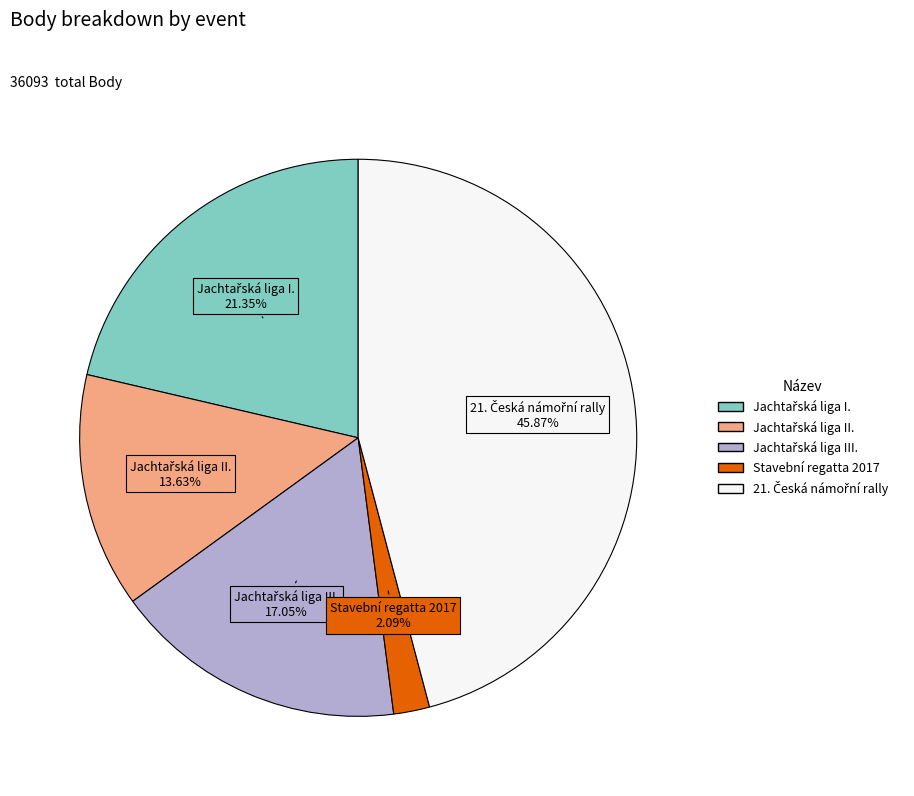

Is there any slice that represents more than half of the pie?

No